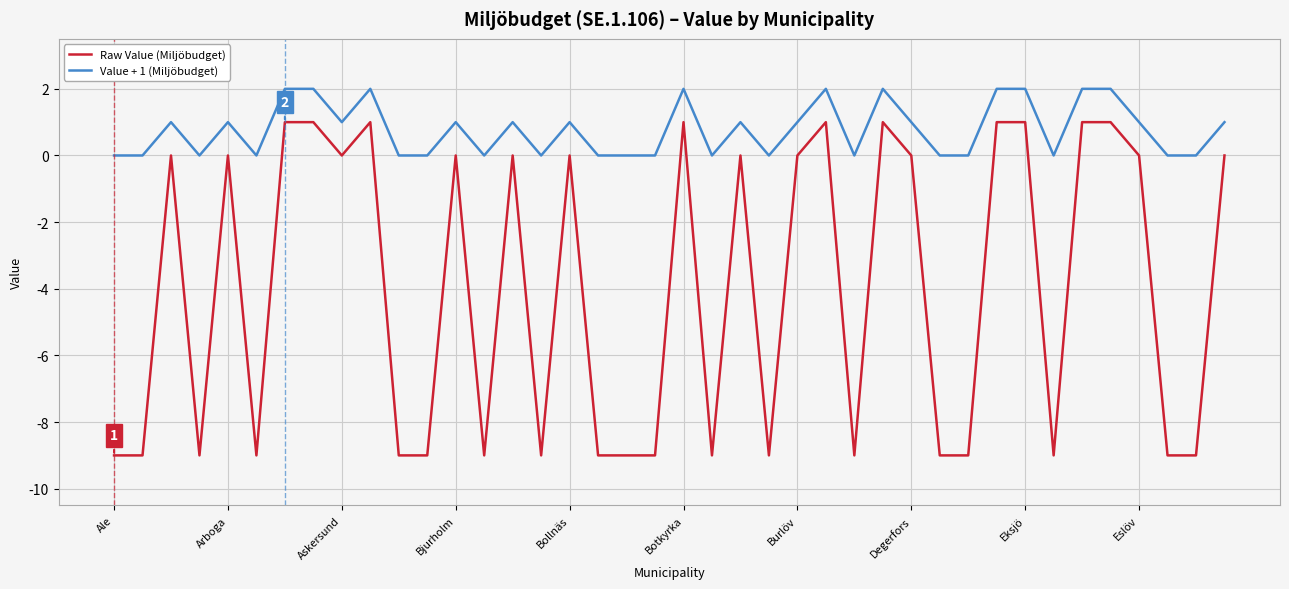

Which series has the largest range (max minus min)?

Raw Value (Miljöbudget)